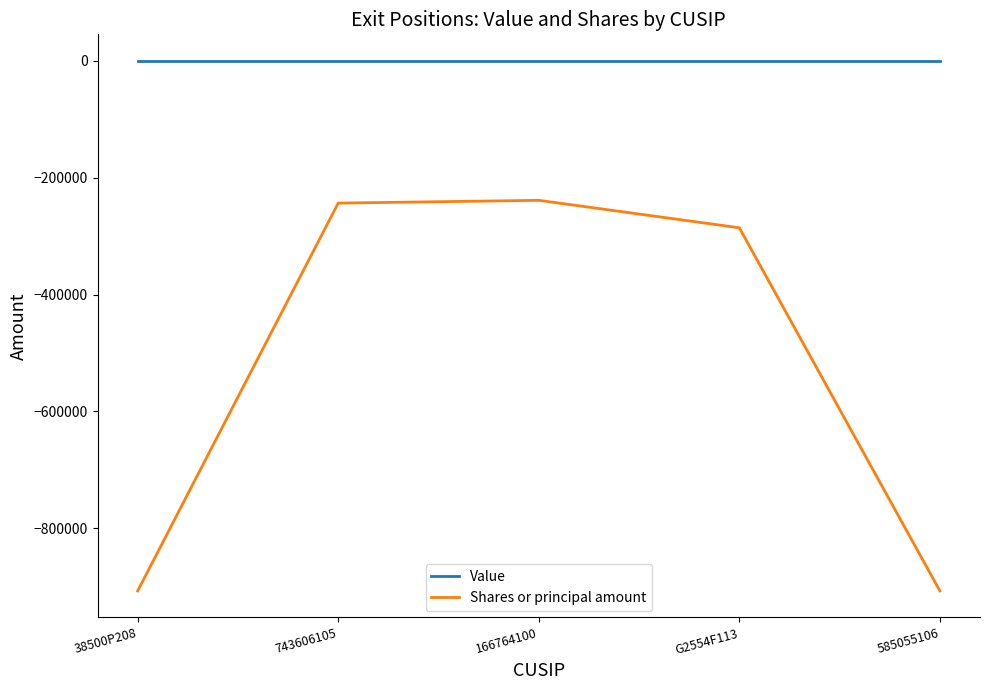

True or false: Value and Shares or principal amount intersect in this chart.

False